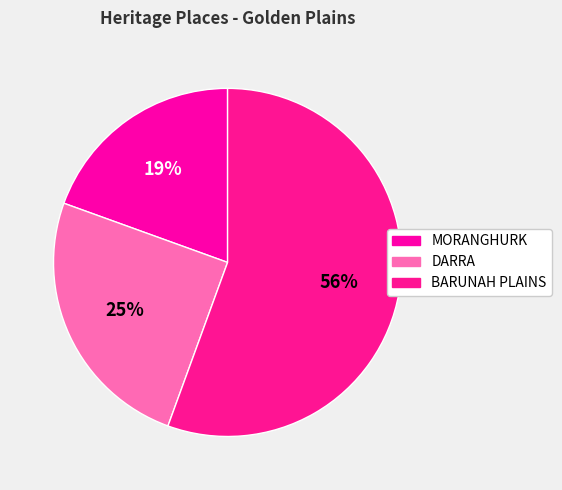

What is the largest slice in the pie chart?

BARUNAH PLAINS